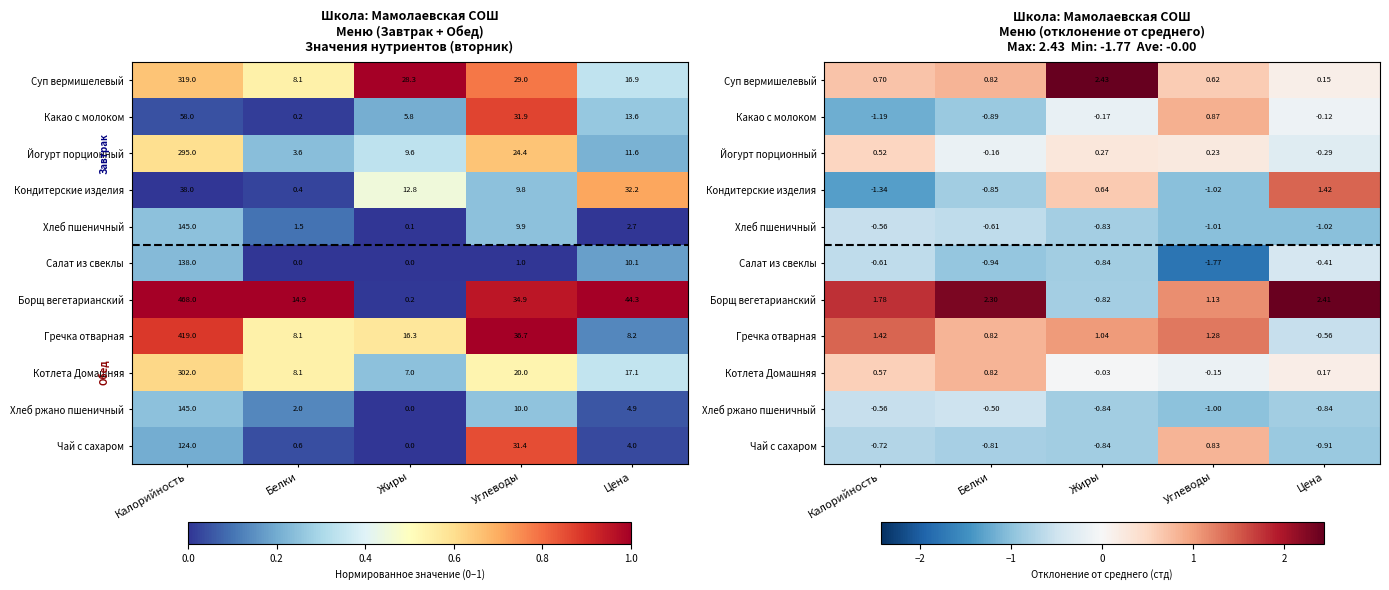

How many values in Гречка отварная are above zero?

4